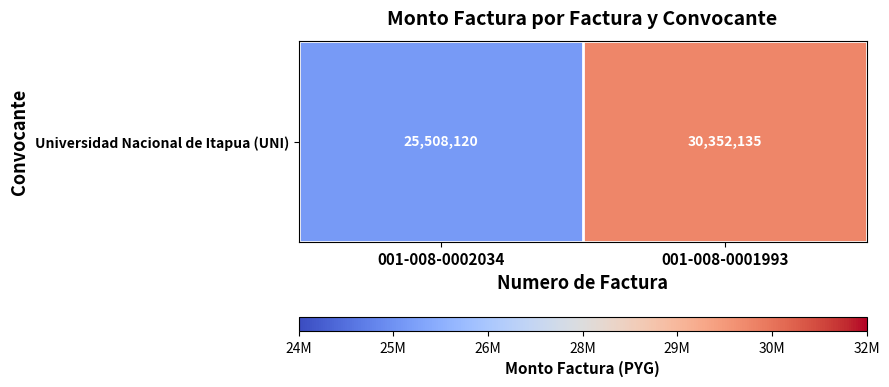

What is the sum of the values at 001-008-0002034 and 001-008-0001993?

55860255